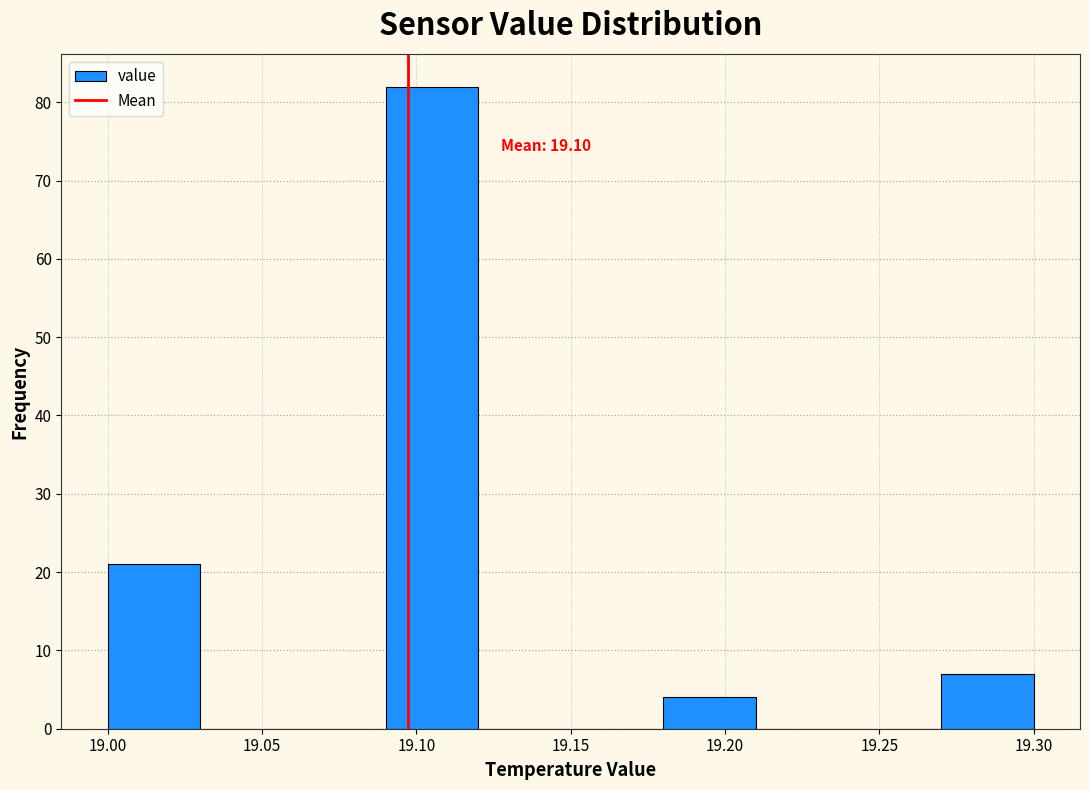

Which range on the x-axis has the tallest bar?

19.09 to 19.12